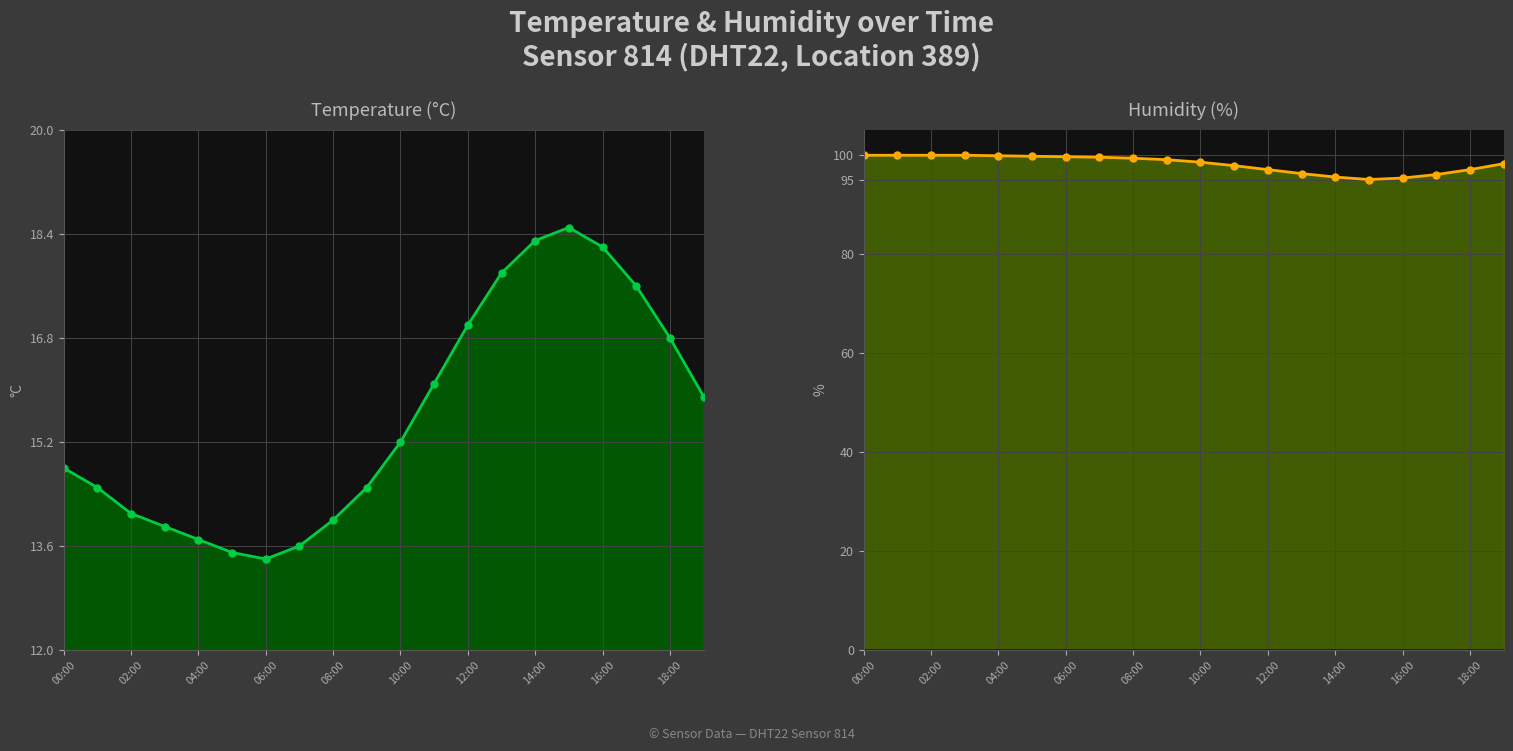

What is the maximum value for temperature?

18.5